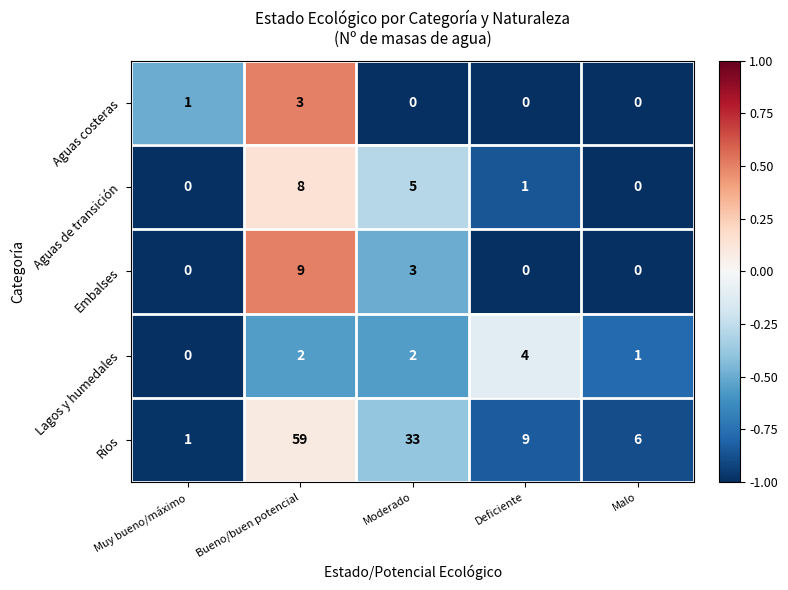

Rank the series at Bueno/buen potencial from lowest to highest value.

Lagos y humedales, Aguas costeras, Aguas de transición, Embalses, Ríos